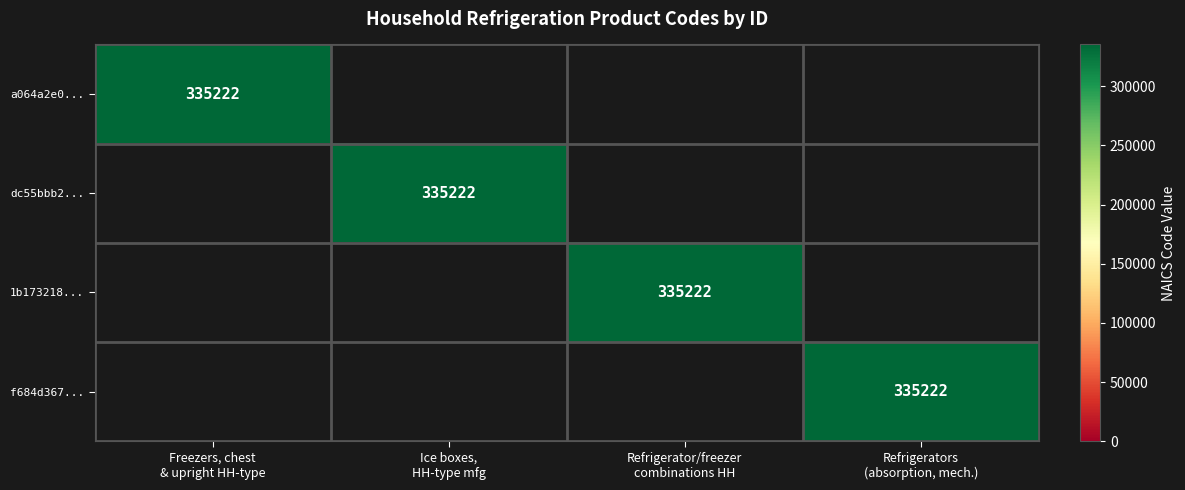

What is the spread (max minus min) of values at Ice boxes,
HH-type mfg?

335222